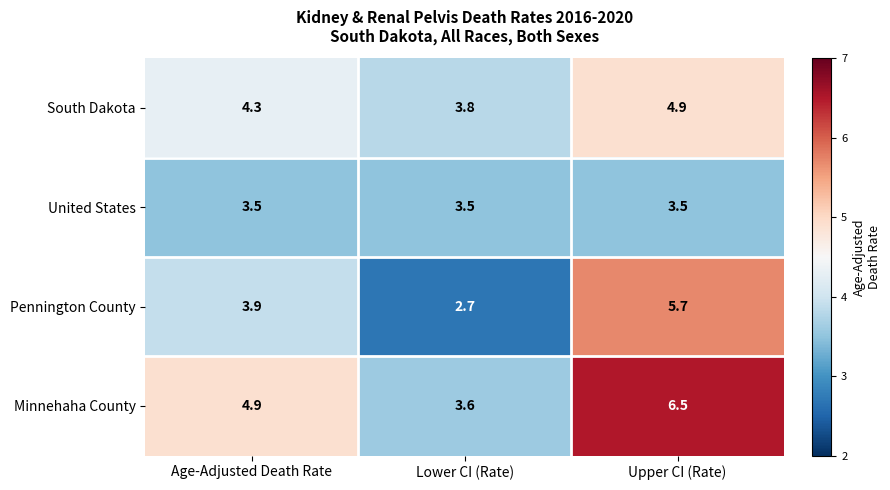

What is the maximum value for South Dakota?

4.9